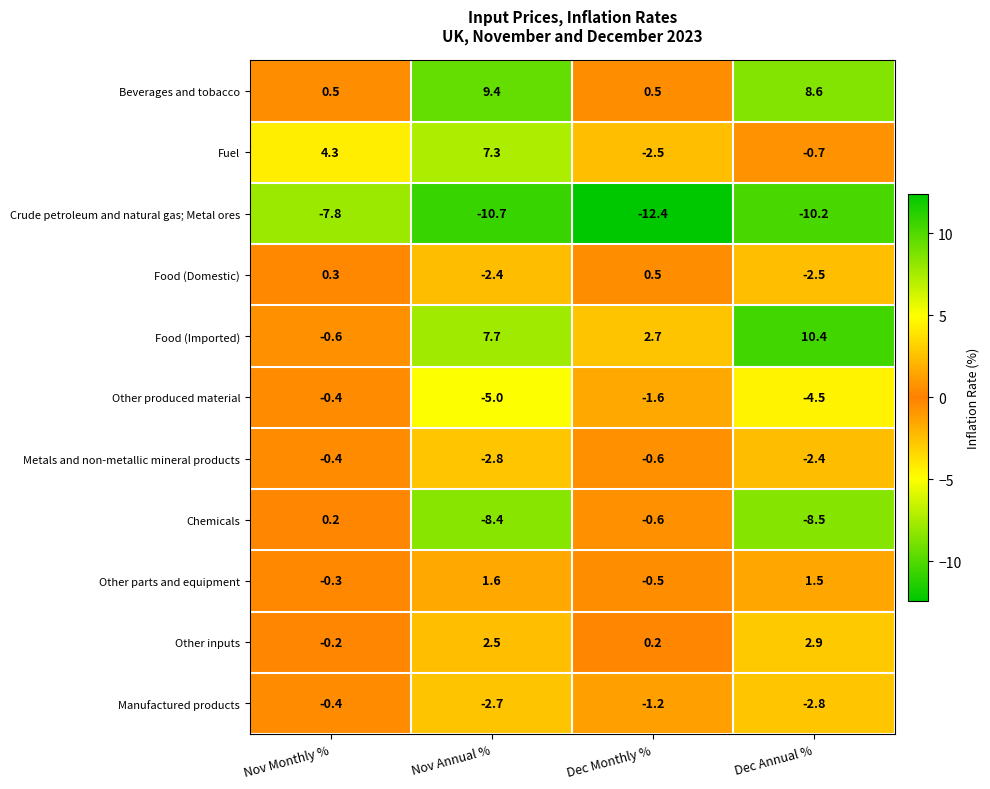

The Other inputs series shows 0.2 at Dec Monthly %. True or false?

True